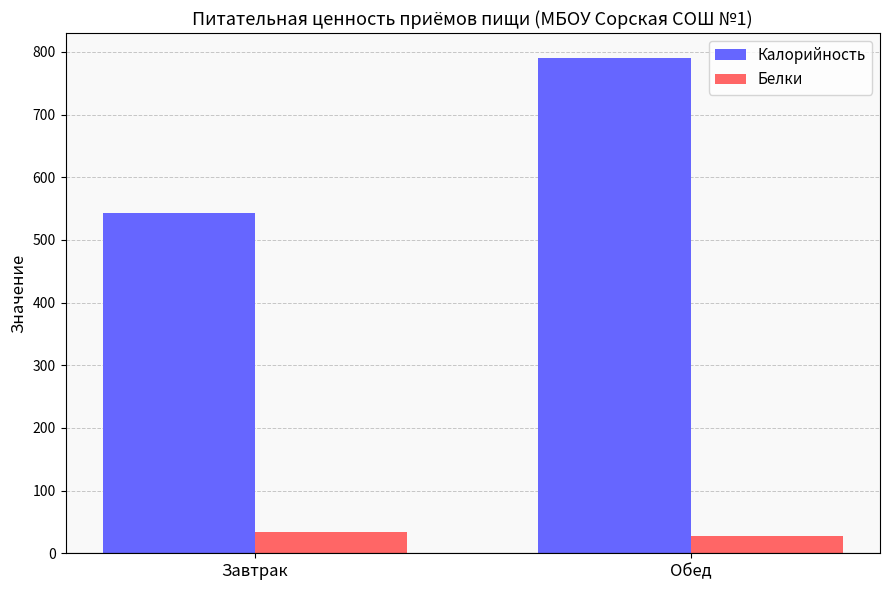

How many groups of bars are there?

2